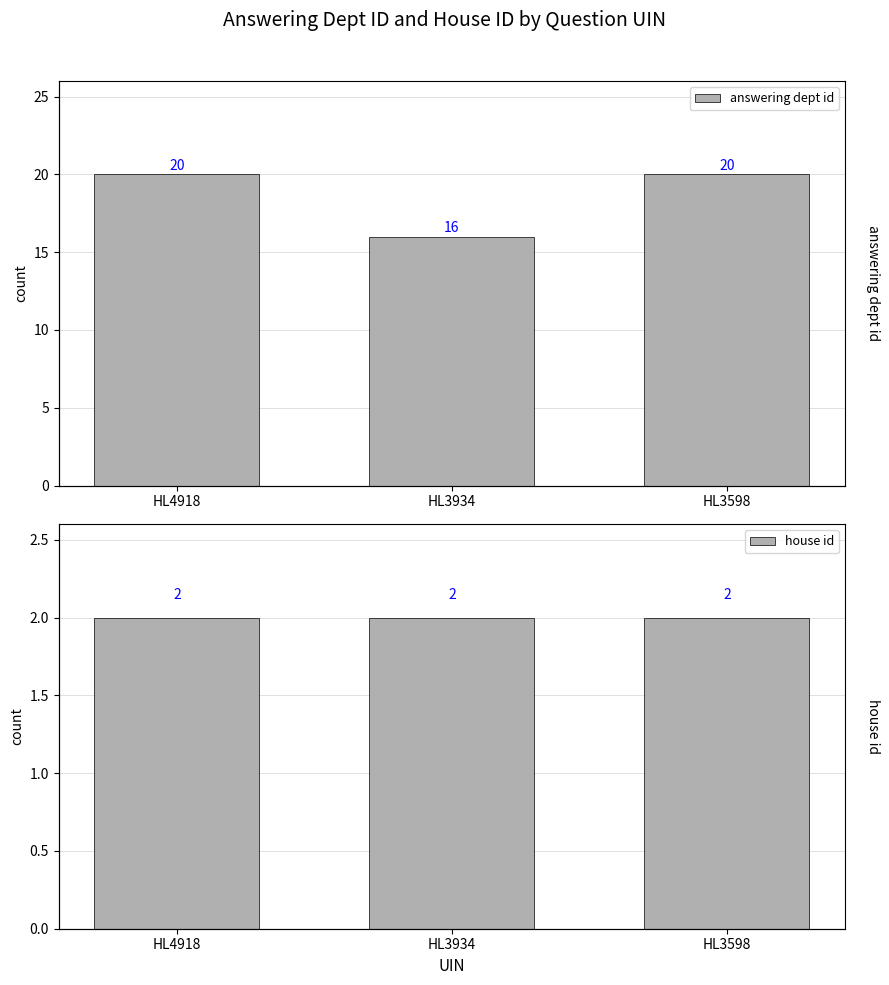

List the series in order of their overall mean, highest first.

answering dept id, house id